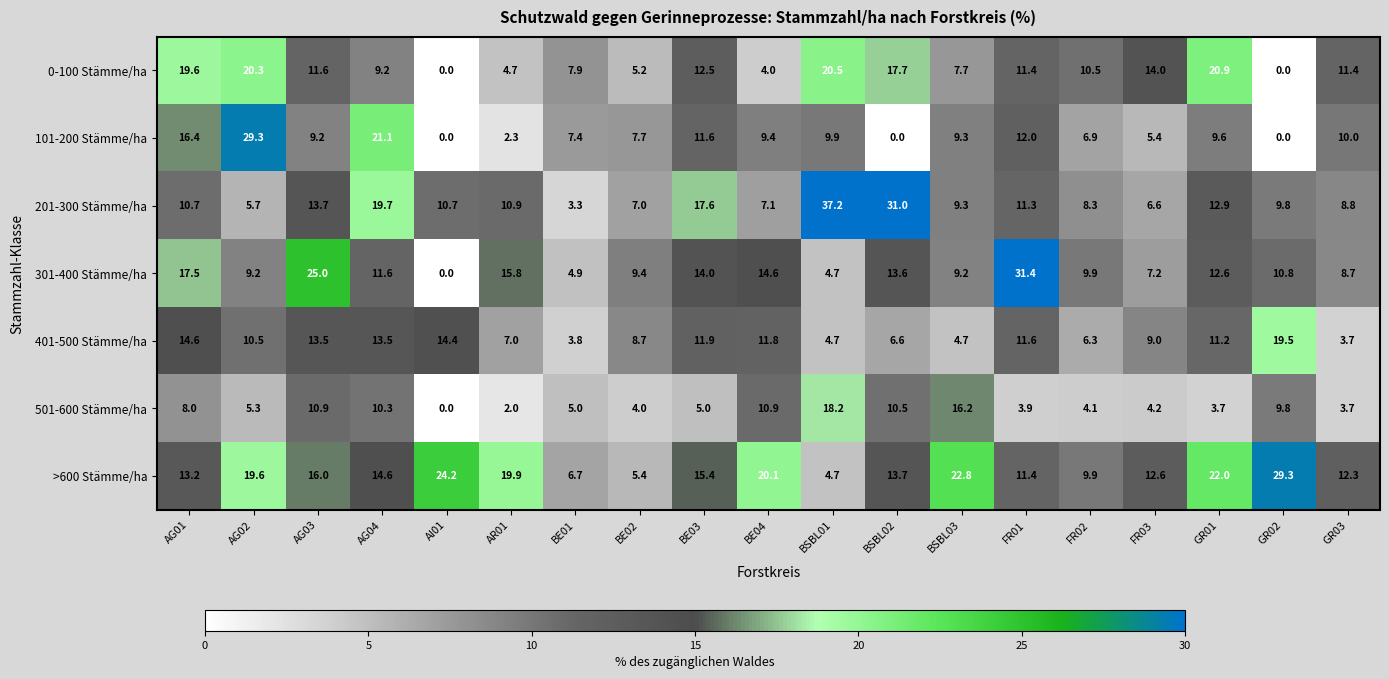

Where does the 501-600 Stämme/ha series first go above 5?

AG01